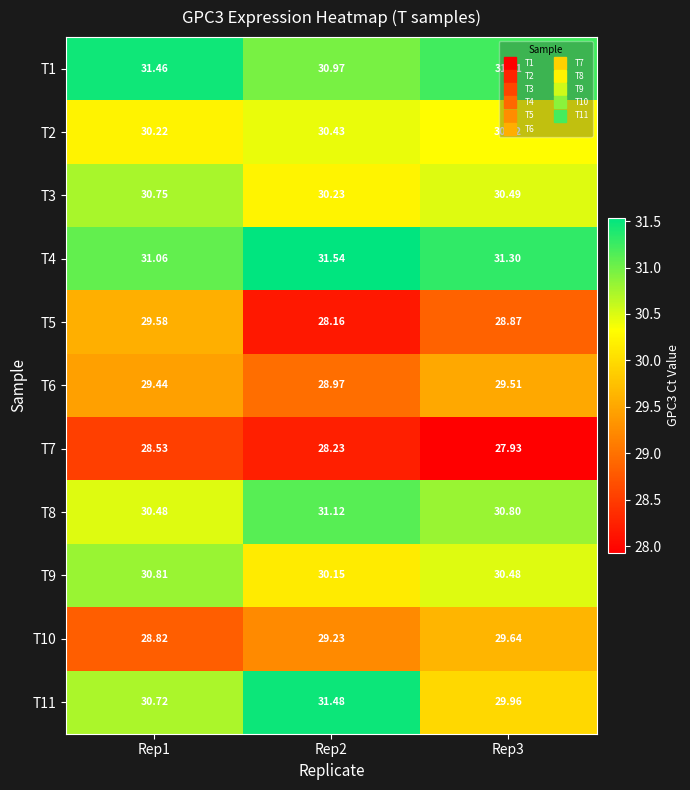

Is the value of T7 at Rep1 greater than the value of T8 at Rep3?

No